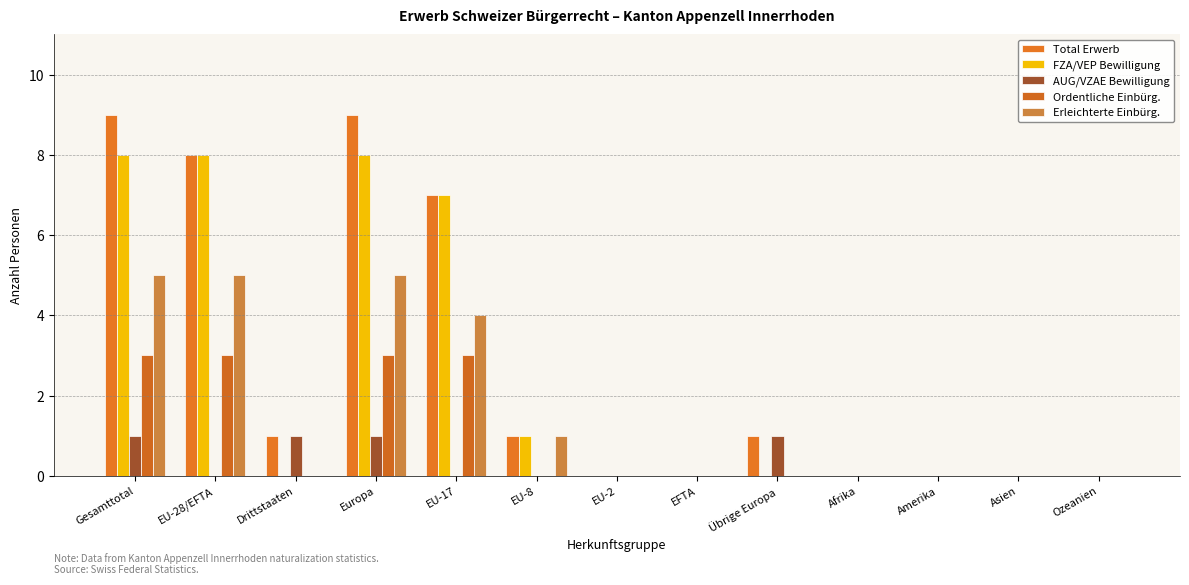

The value of AUG/VZAE Bewilligung at Europa is 1. True or false?

True